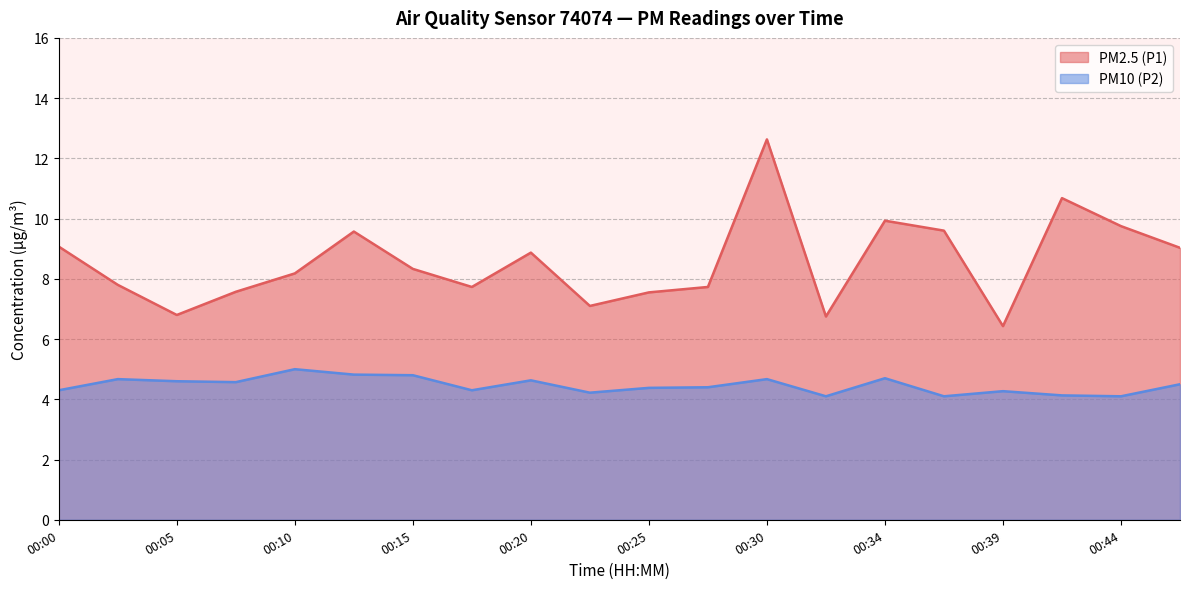

At which label does PM2.5 (P1) first exceed 8?

00:00